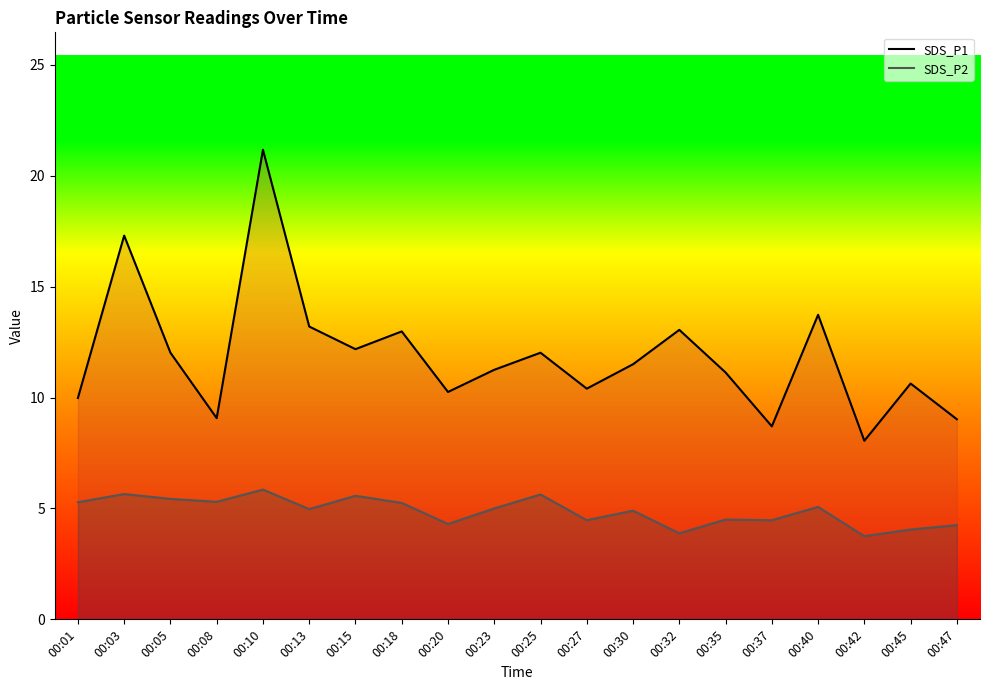

Which series changed the most between 00:08 and 00:40?

SDS_P1